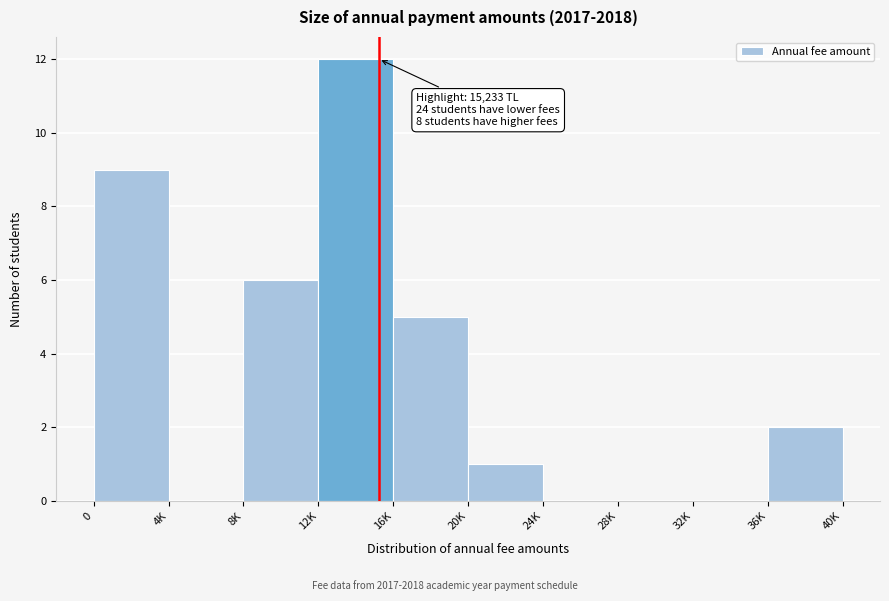

Reading right to left, list all the values displayed in this chart.

36K=2	32K=0	28K=0	24K=0	20K=1	16K=5	12K=12	8K=6	4K=0	0=9